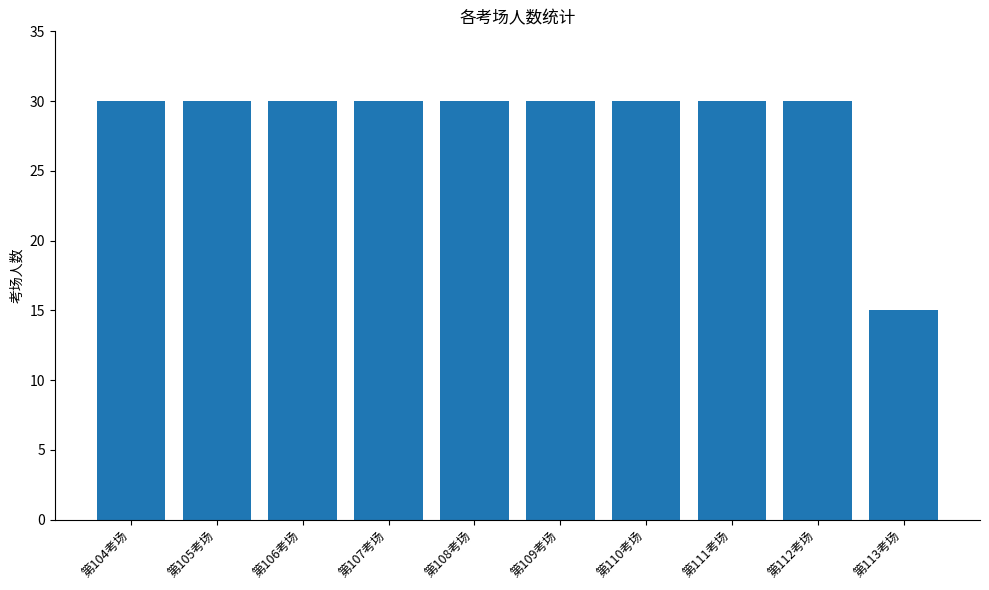

Is it true that the value at 第112考场 is 46?

False